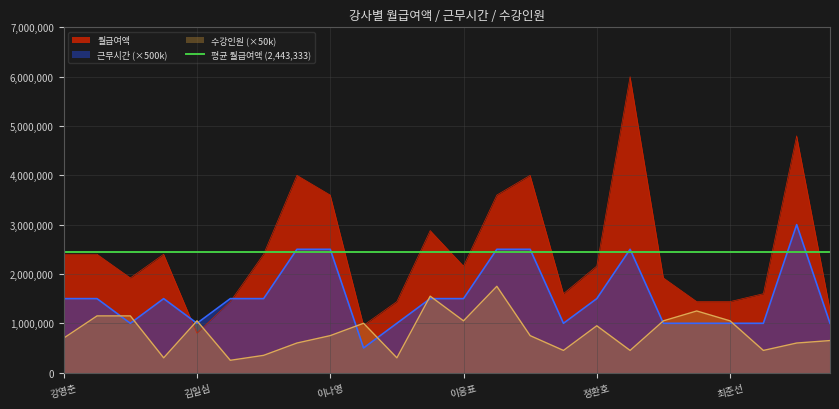

At which category is the sum across all series the highest?

조미영